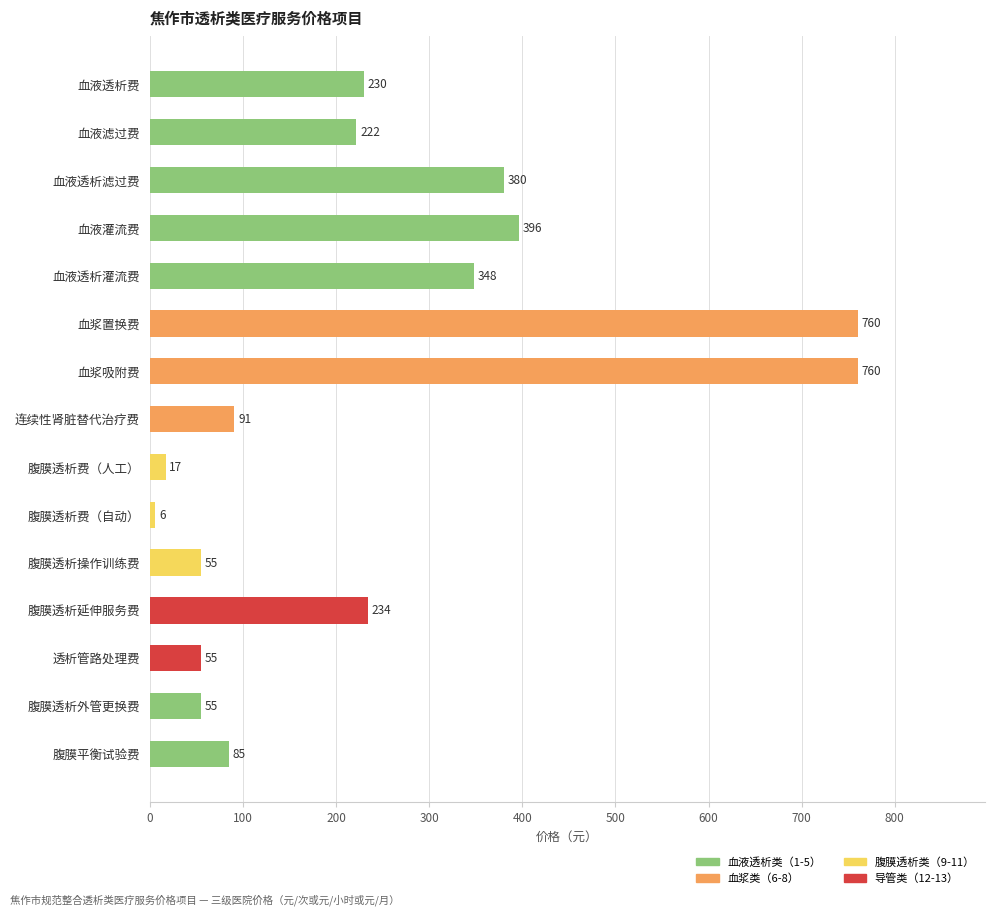

Between 血浆置换费 and 腹膜透析操作训练费, which is larger?

血浆置换费